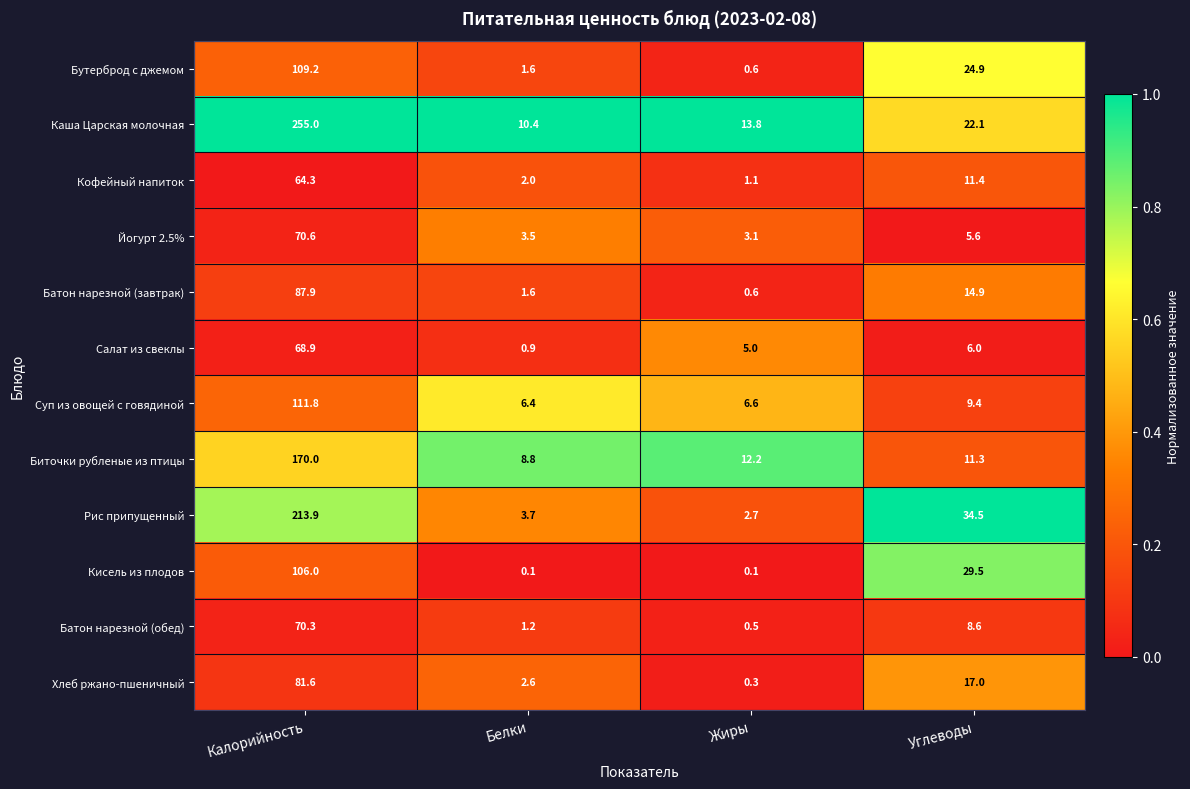

What is the maximum value shown in the chart?

255.0